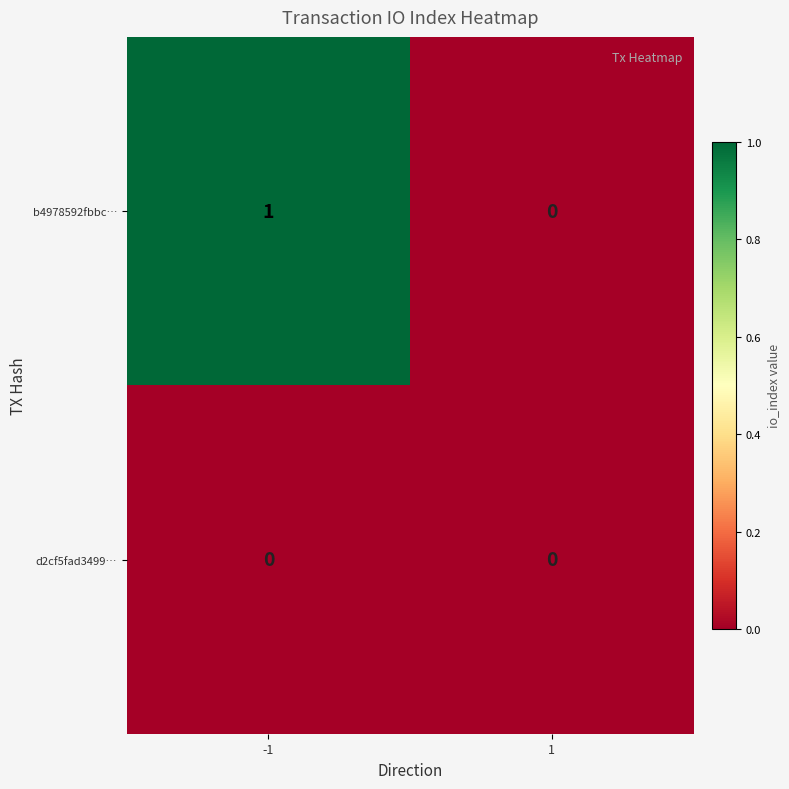

Which series changed the most between -1 and 1?

b4978592fbbc…